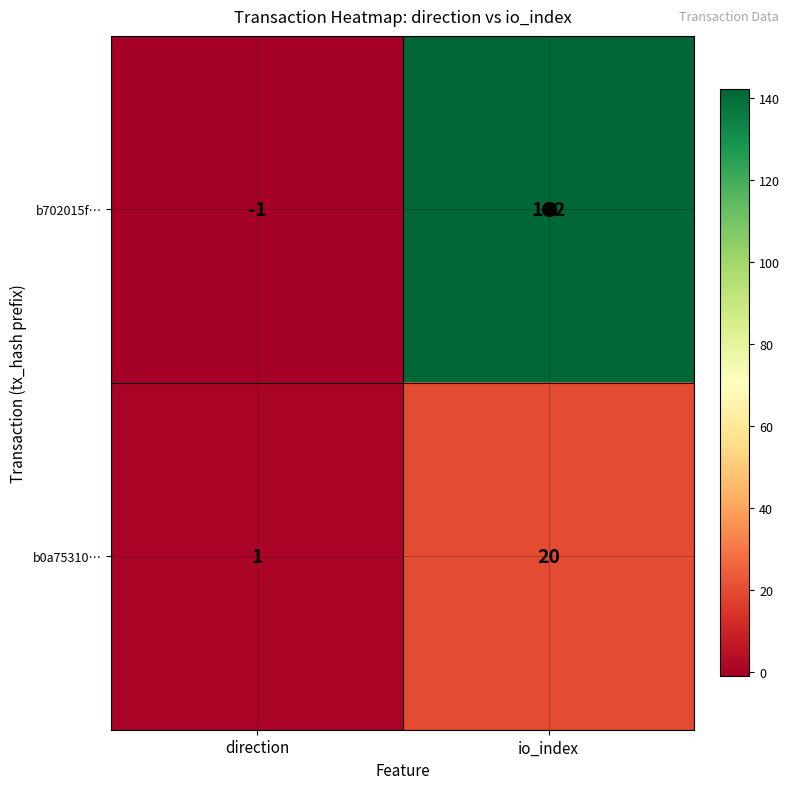

Which series has the largest total across all categories?

b702015f…